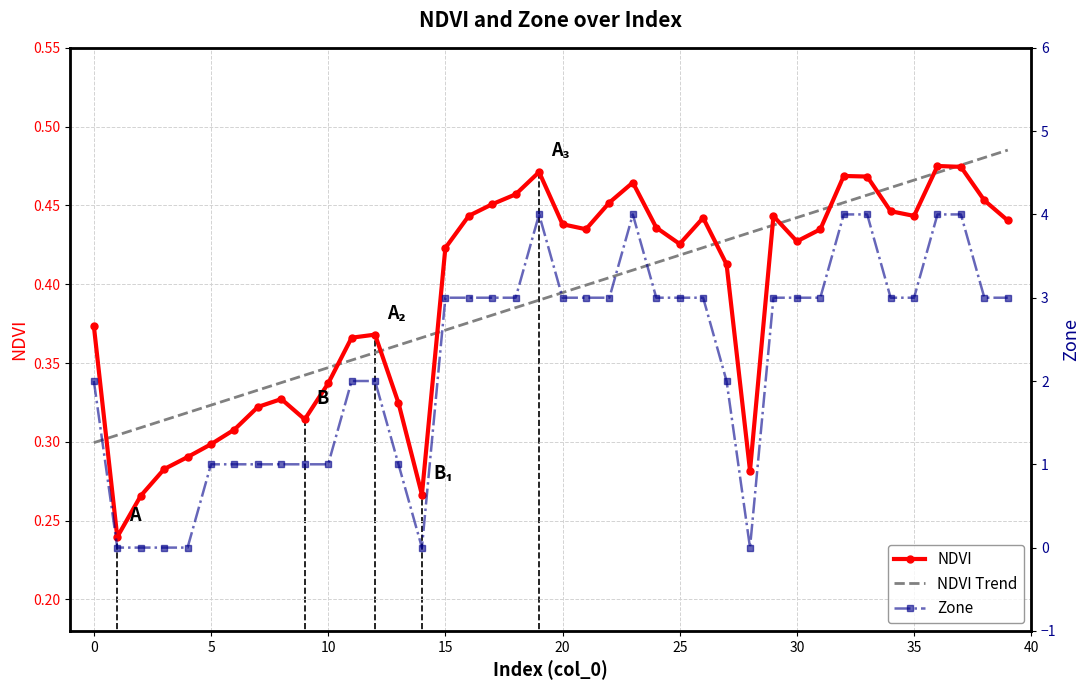

Which series has the largest range (max minus min)?

Zone